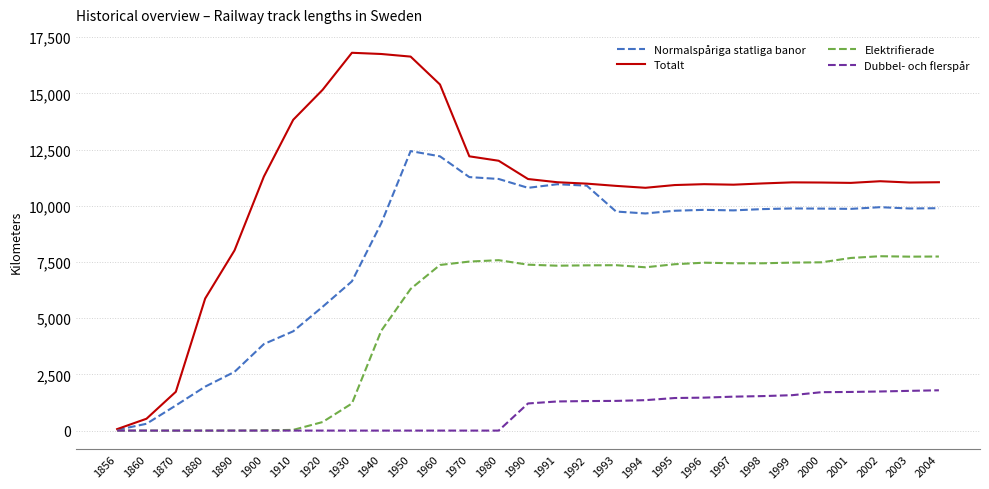

List the series in order of their overall mean, highest first.

Totalt, Normalspåriga statliga banor, Elektrifierade, Dubbel- och flerspår